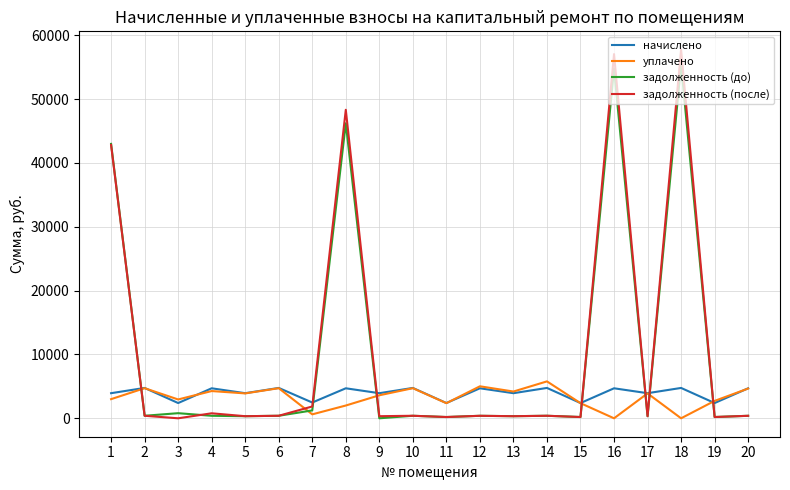

Which series changed the most between 18 and 20?

задолженность (после)